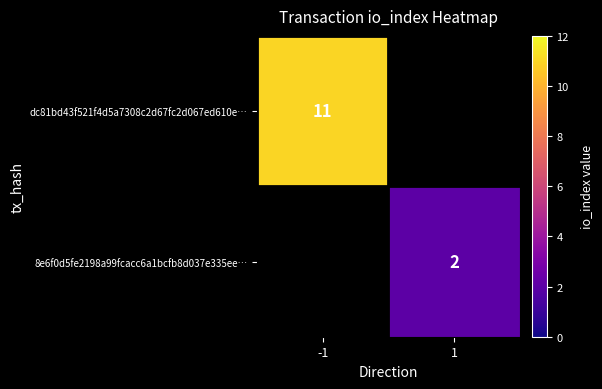

At which category does the chart reach its minimum across all series?

1